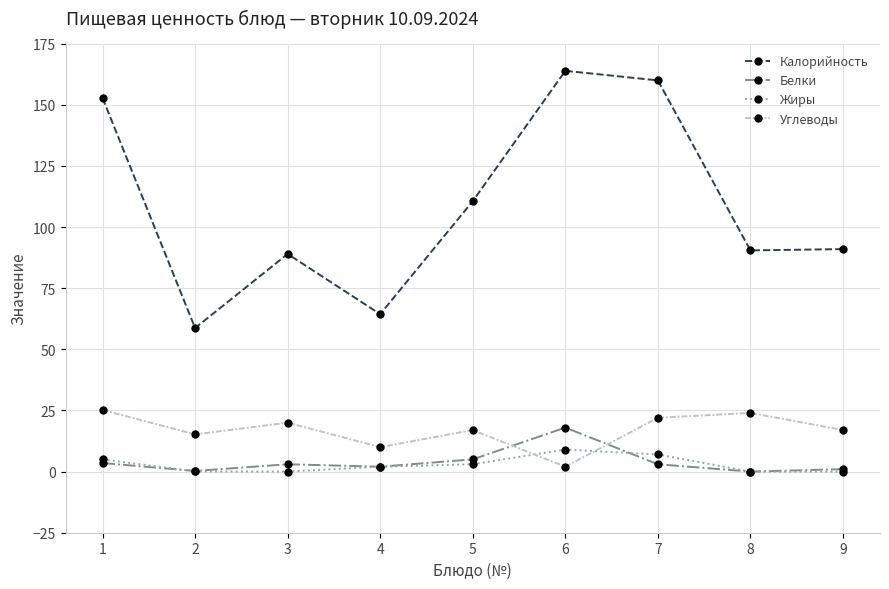

In Углеводы, how many points are higher than both neighbors (excluding endpoints)?

3